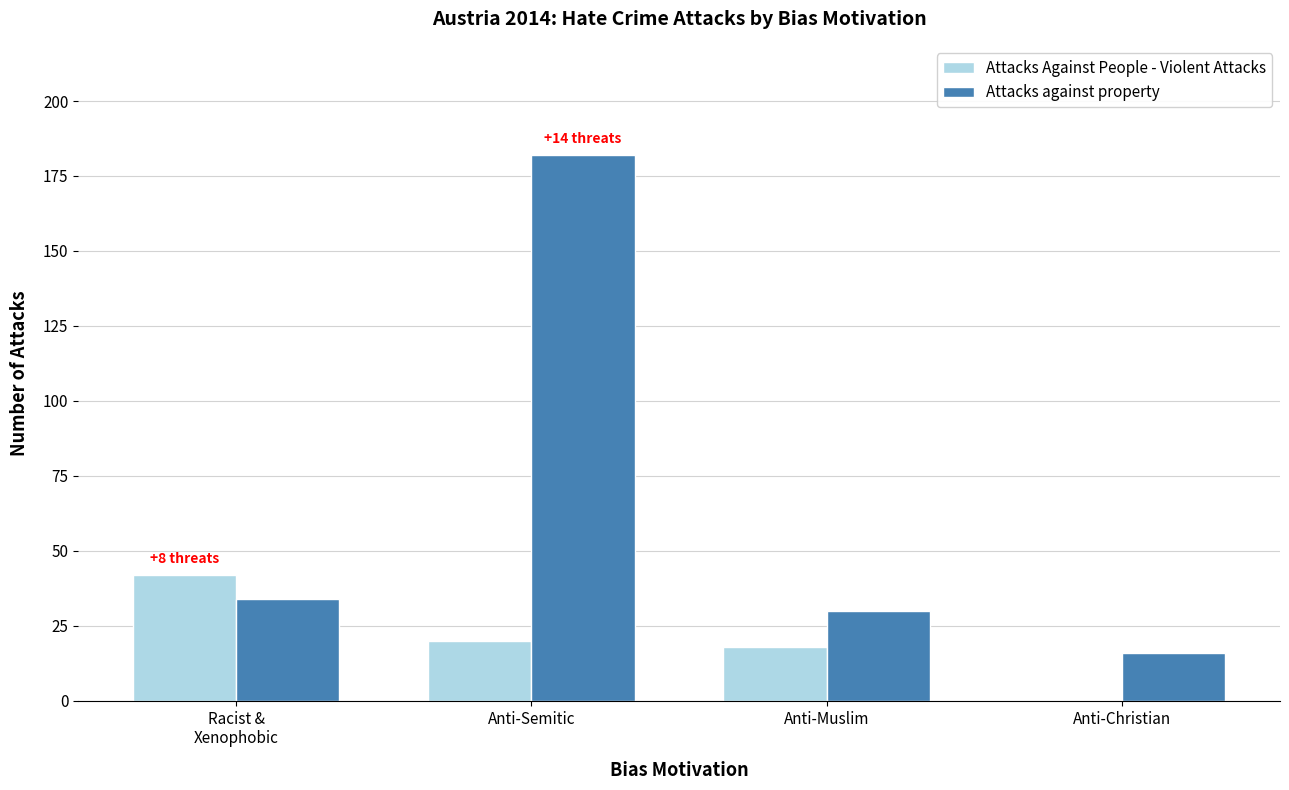

What are all the series names shown in the legend?

Attacks Against People - Violent Attacks, Attacks against property